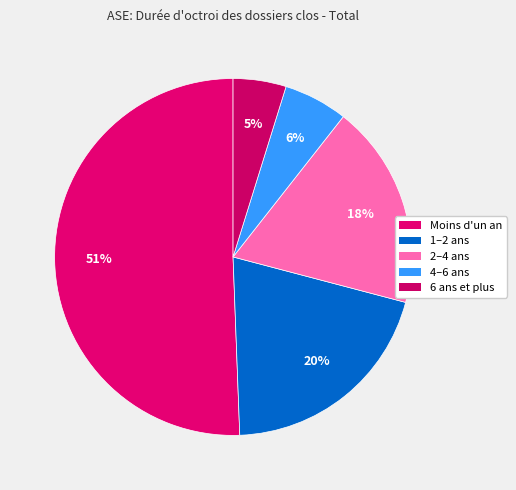

How many segments does this pie chart have?

5